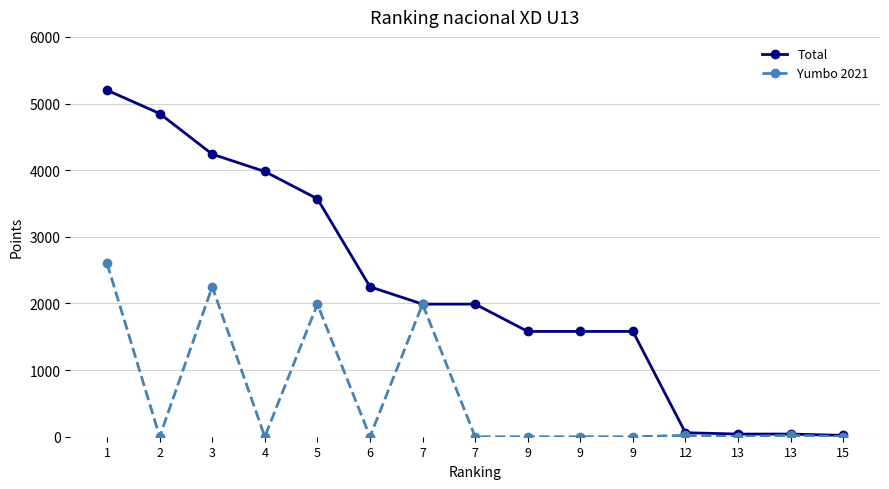

Does the chart have visible grid lines?

Yes